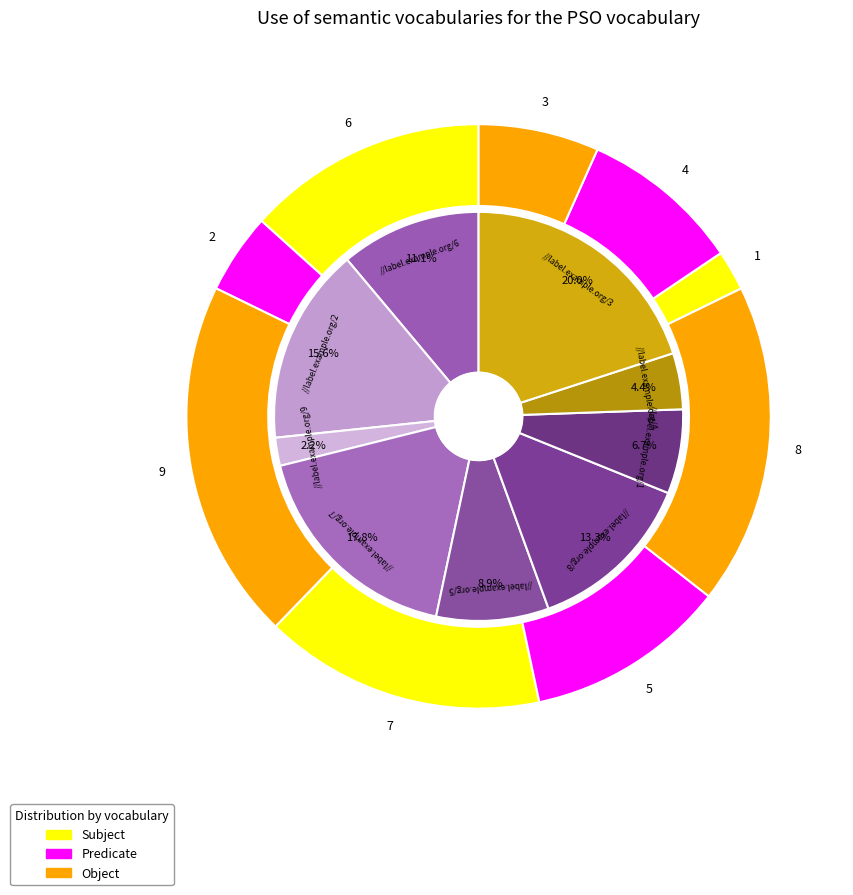

Which slice is the smallest?

9